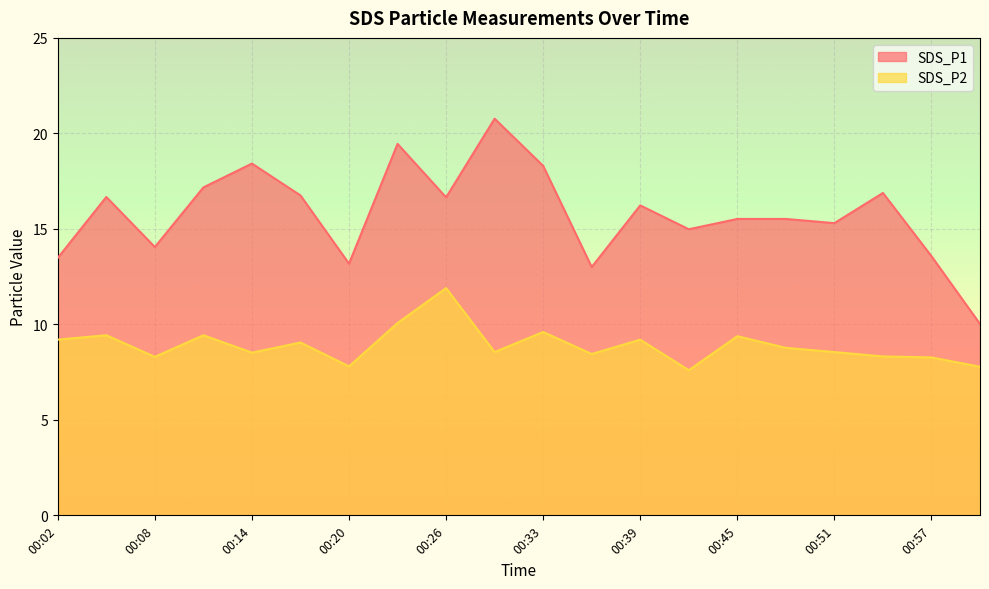

What is the label of the 10th point from the left?

00:30